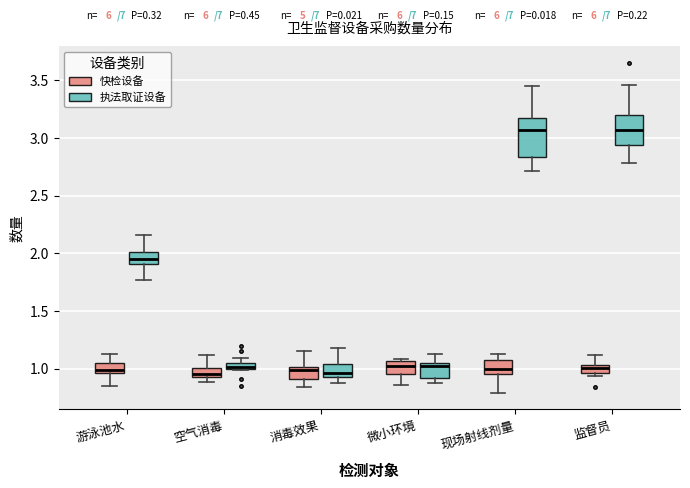

Where is the upper edge of the box for 空气消毒 (执法取证设备) on the y-axis? The values are not printed on the chart, so give them approximately, as read against the axis.

1.05